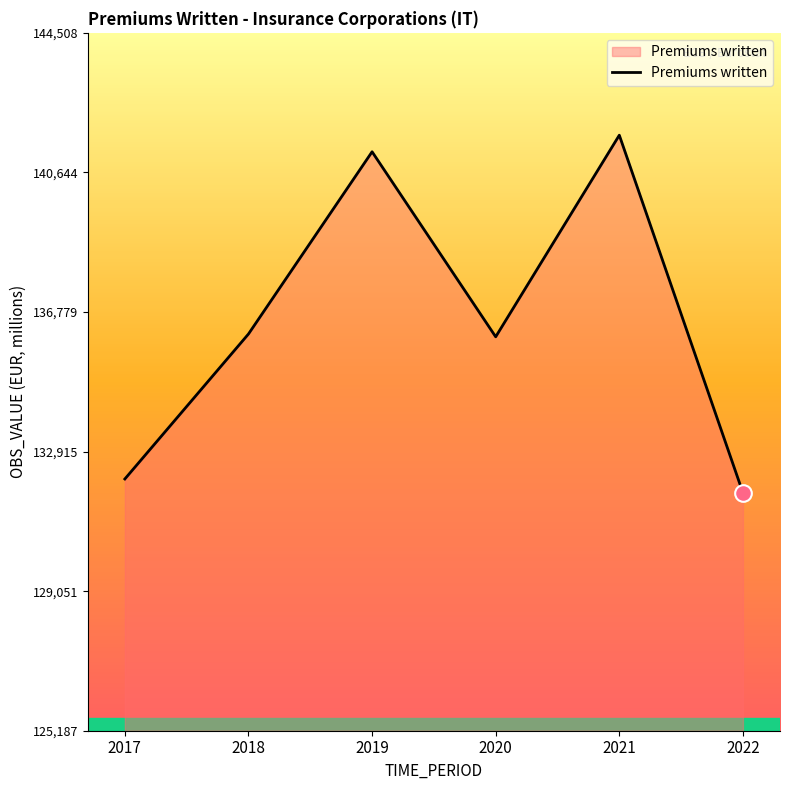

What is the greatest value displayed?

141675